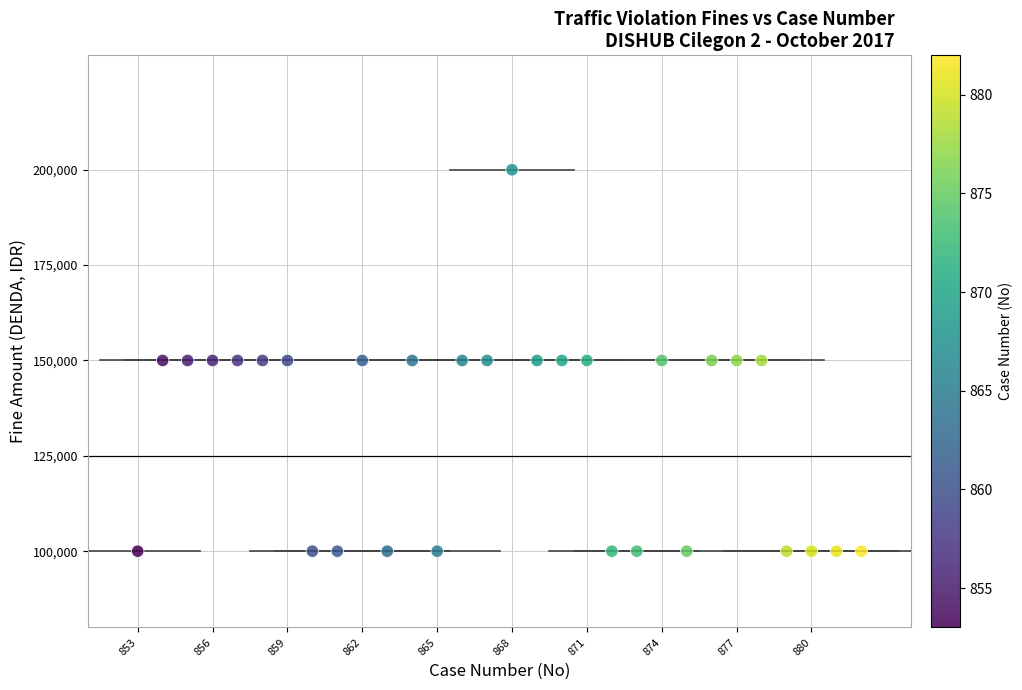

What is the range of Y values (max minus min)?

100000